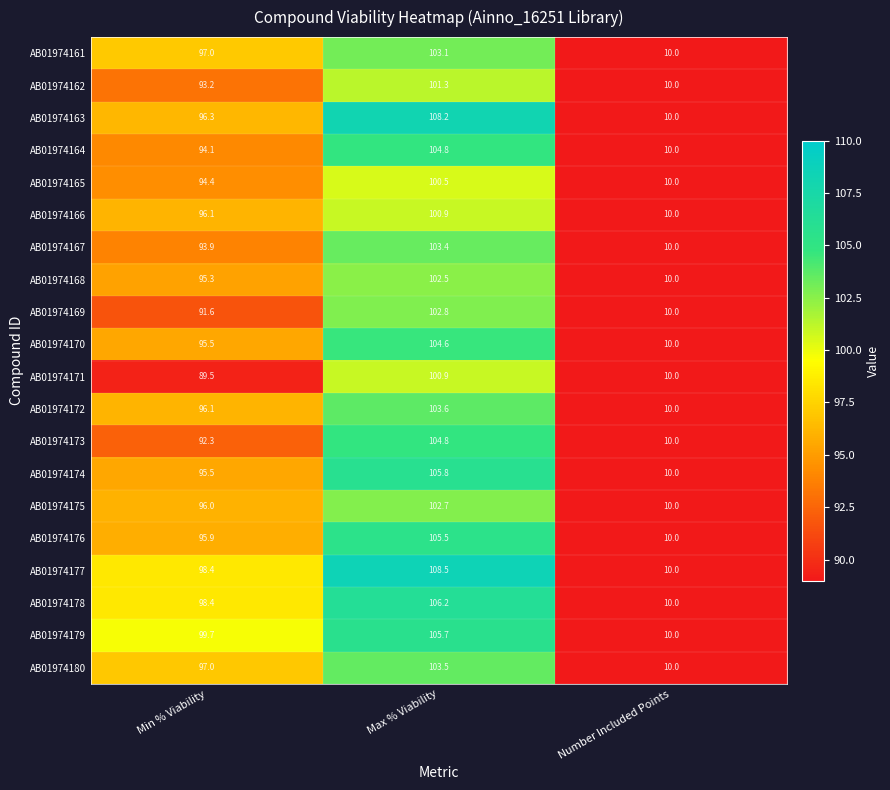

Which series has the largest total across all categories?

AB01974177